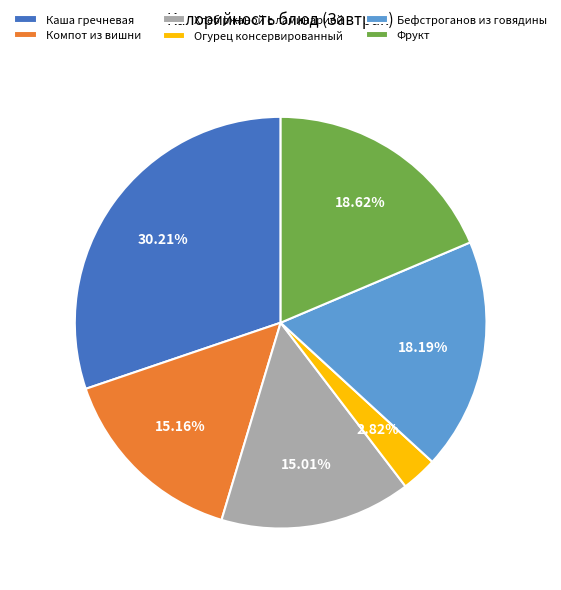

Which slice is the largest?

Каша гречневая